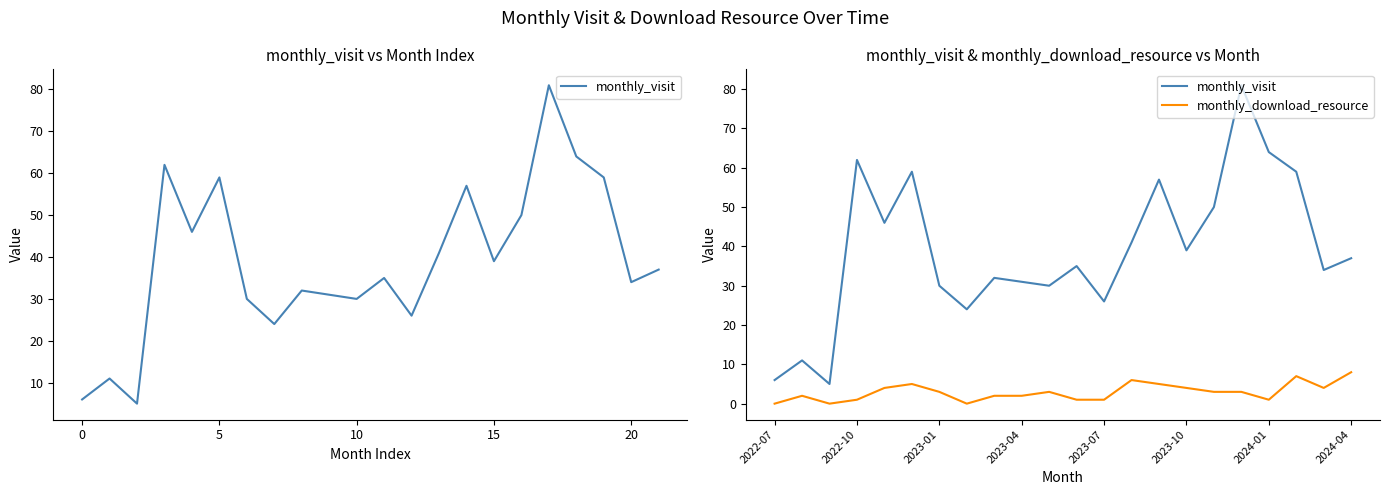

Is it true that monthly_download_resource equals 2 at 17?

False